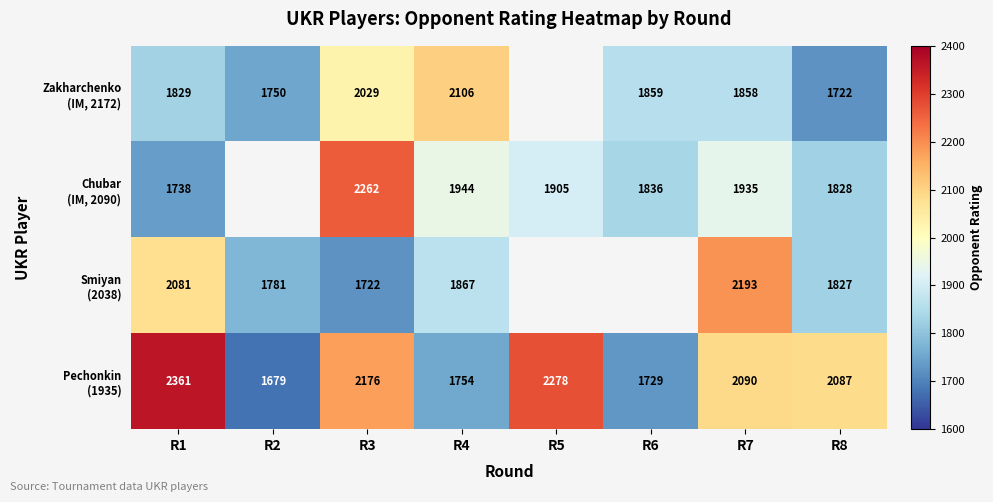

What is the spread (max minus min) of values at R3?

540